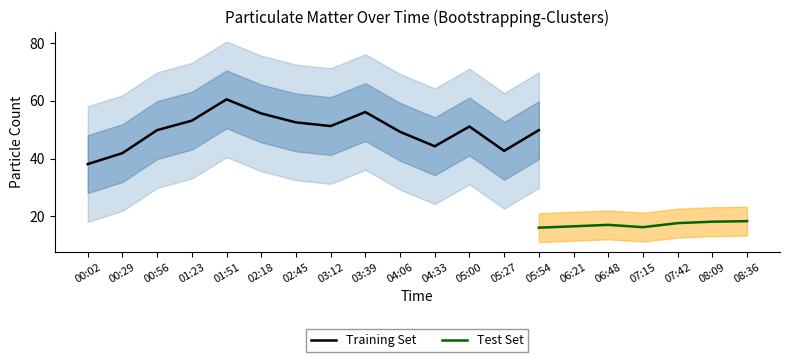

Which category has the lowest value in the Training Set series?

00:02